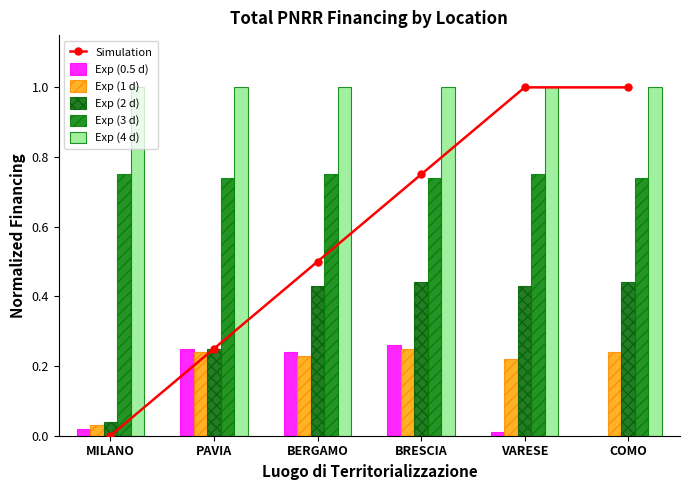

Are the bars grouped side by side (vs. stacked)?

Yes